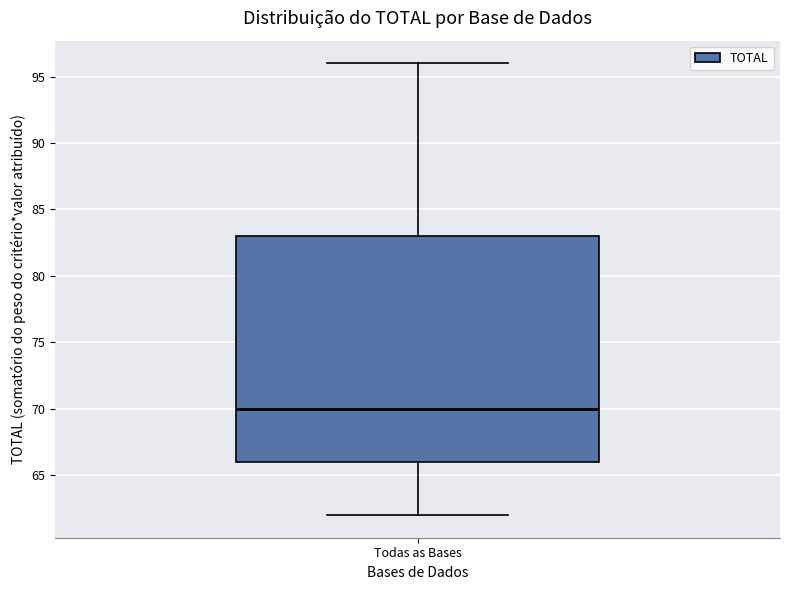

Transcribe this box plot: give where the median line is, the range the box spans, and where the two whiskers end, as read against the y-axis. The values are not printed on the chart, so give them approximately, as read against the axis.

median 70, box 66 to 83, whiskers 62 to 96